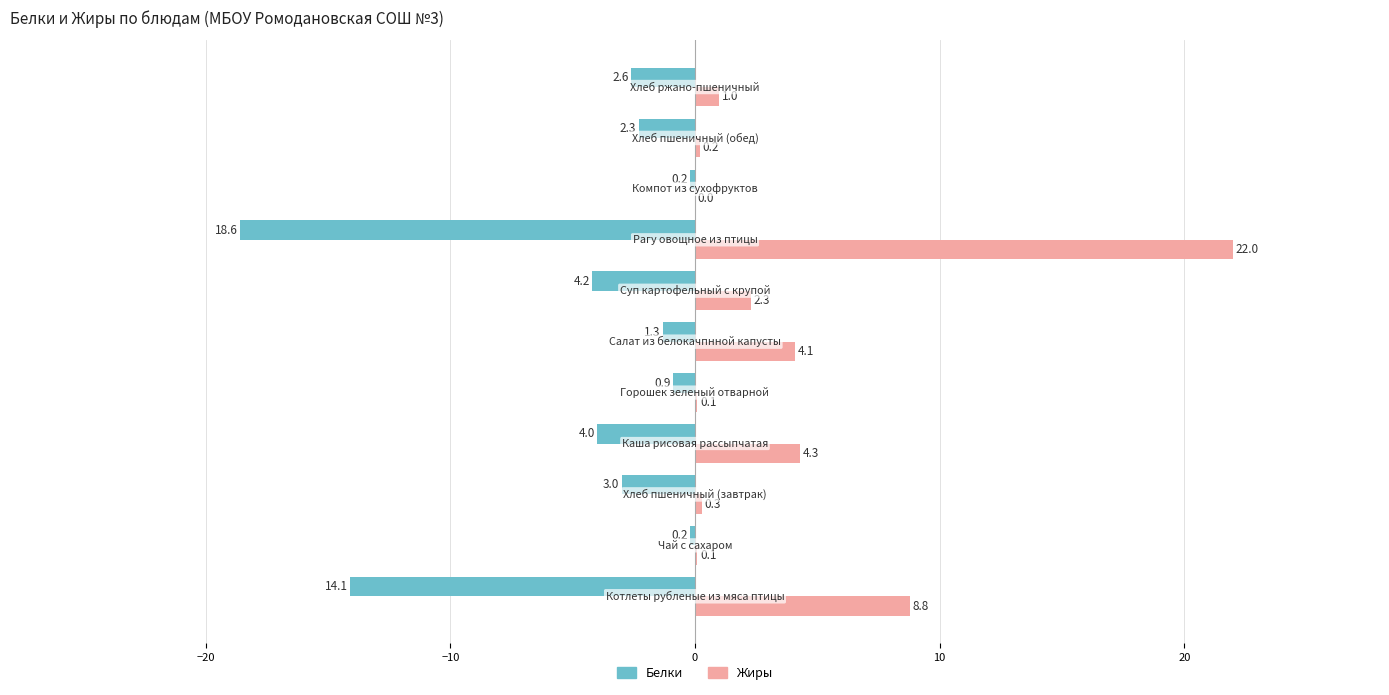

What is the sum of all Белки values?

-51.4